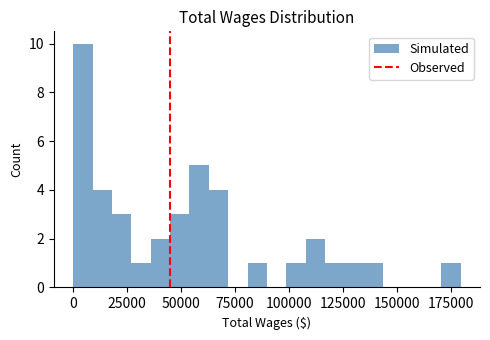

Around what value on the x-axis is the tallest bar? Give the approximate position of its centre, as read against the axis.

5000